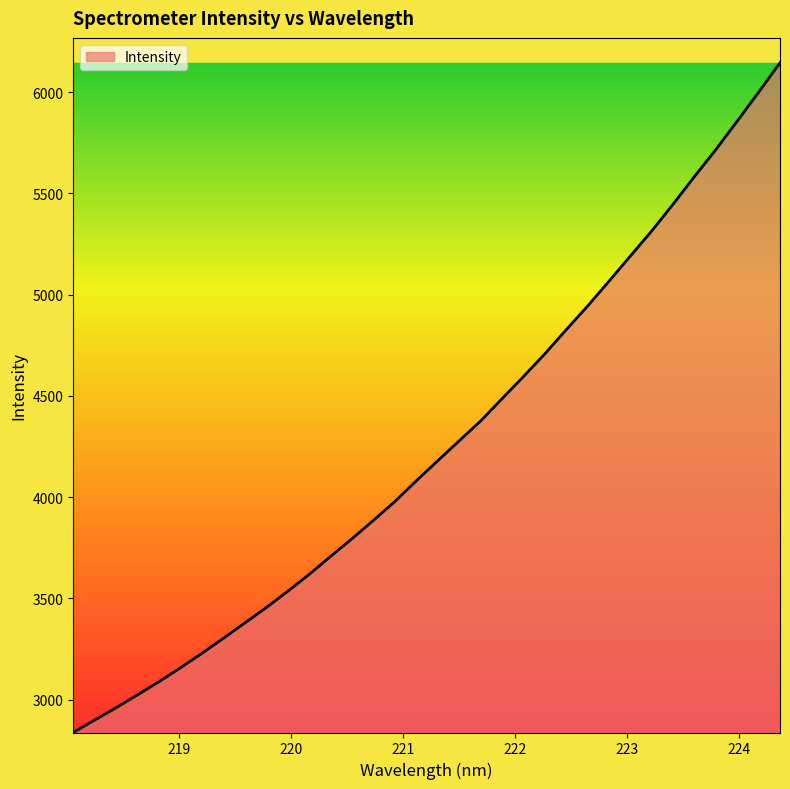

What is the greatest value displayed?

6144.5